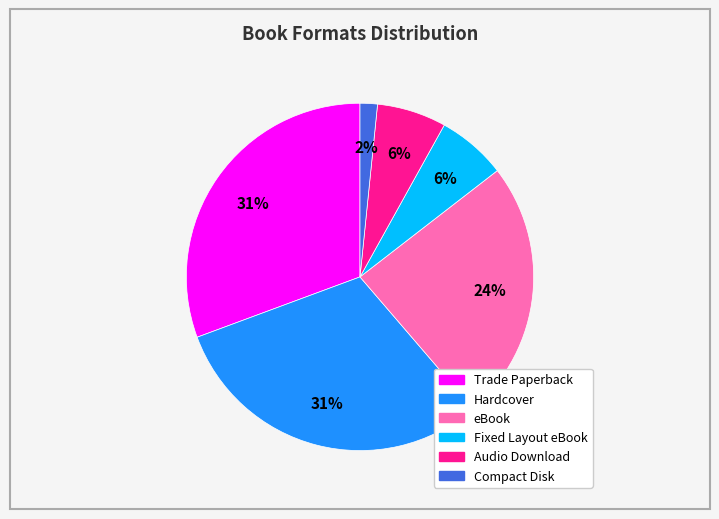

Combined, do Trade Paperback and Audio Download account for over 50%?

No